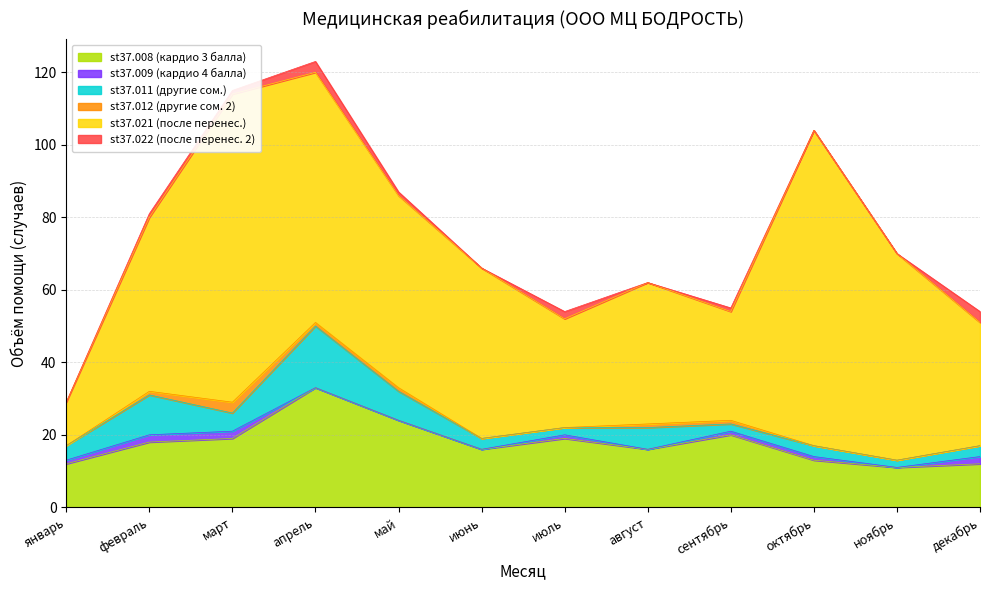

What is the label of the 12th point from the left?

декабрь